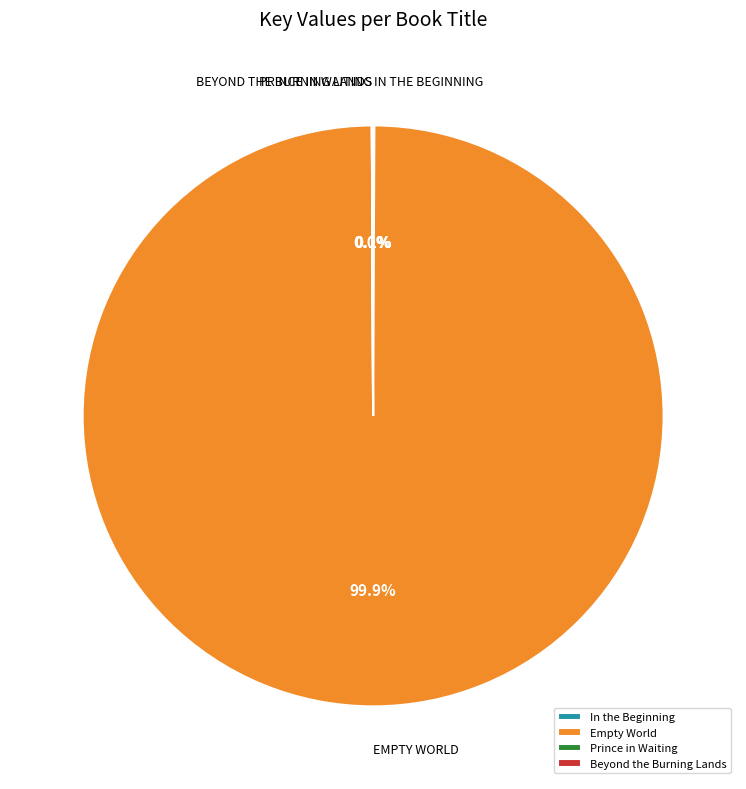

Which category accounts for the majority?

Empty World